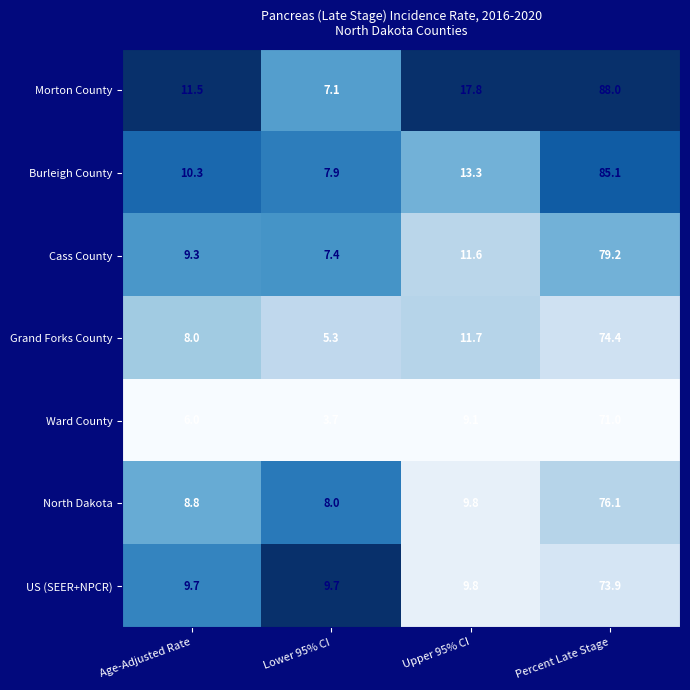

Reading left to right, extract all data points from this chart.

Morton County: Age-Adjusted Rate=11.5	Lower 95% CI=7.1	Upper 95% CI=17.8	Percent Late Stage=88.0
Burleigh County: Age-Adjusted Rate=10.3	Lower 95% CI=7.9	Upper 95% CI=13.3	Percent Late Stage=85.1
Cass County: Age-Adjusted Rate=9.3	Lower 95% CI=7.4	Upper 95% CI=11.6	Percent Late Stage=79.2
Grand Forks County: Age-Adjusted Rate=8.0	Lower 95% CI=5.3	Upper 95% CI=11.7	Percent Late Stage=74.4
Ward County: Age-Adjusted Rate=6.0	Lower 95% CI=3.7	Upper 95% CI=9.1	Percent Late Stage=71.0
North Dakota: Age-Adjusted Rate=8.8	Lower 95% CI=8.0	Upper 95% CI=9.8	Percent Late Stage=76.1
US (SEER+NPCR): Age-Adjusted Rate=9.7	Lower 95% CI=9.7	Upper 95% CI=9.8	Percent Late Stage=73.9